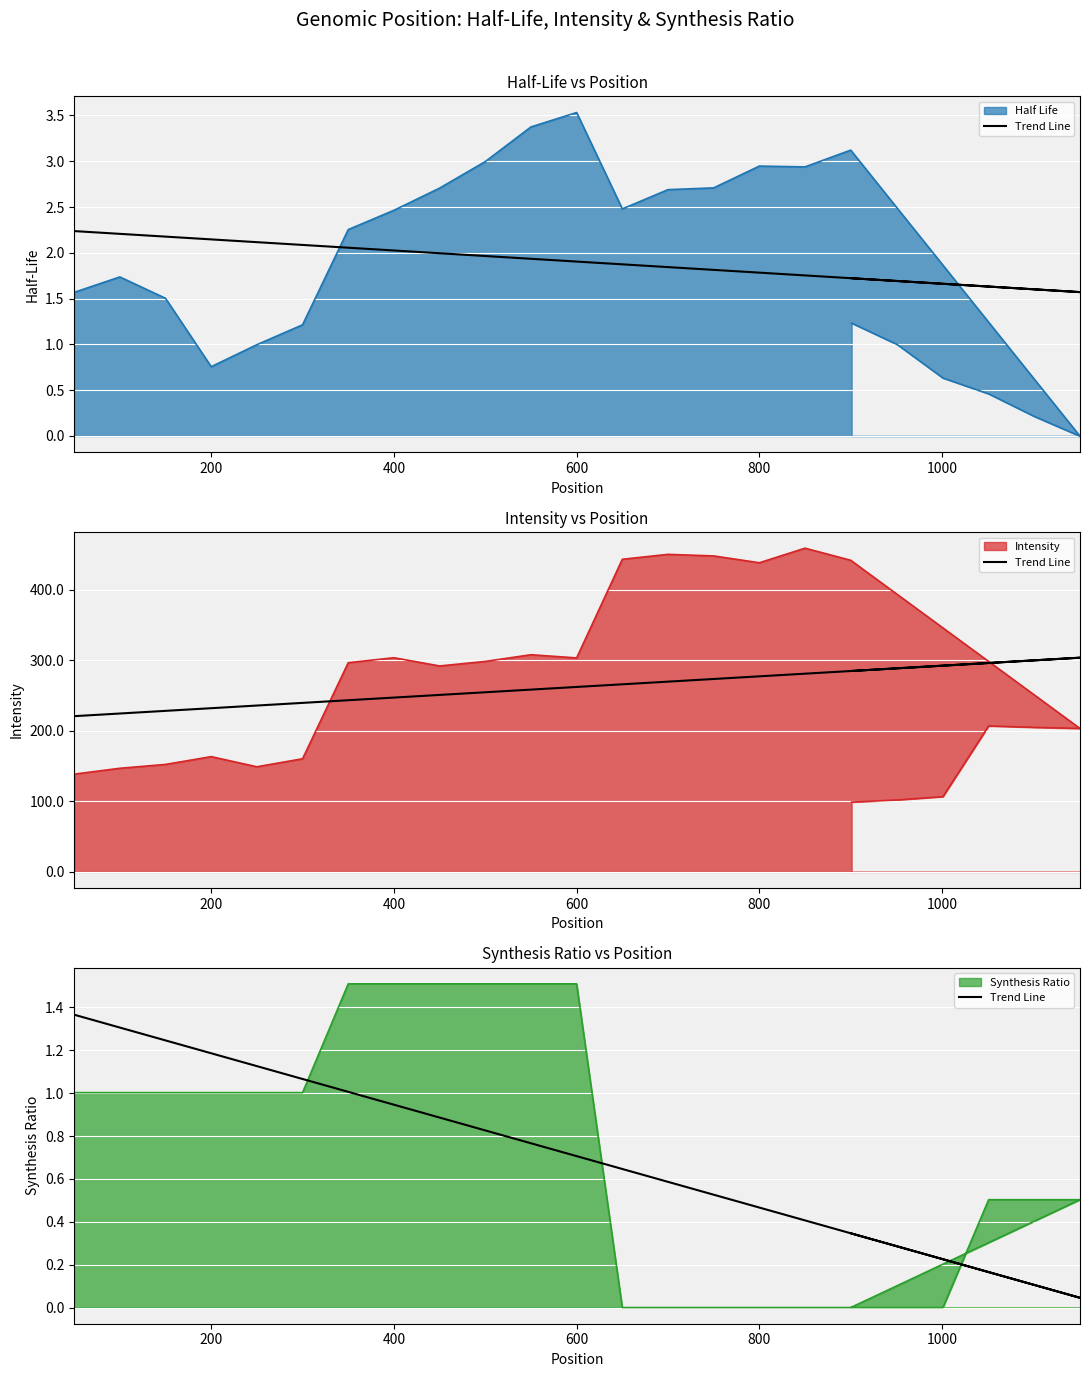

How many categories are shown in the chart?

24